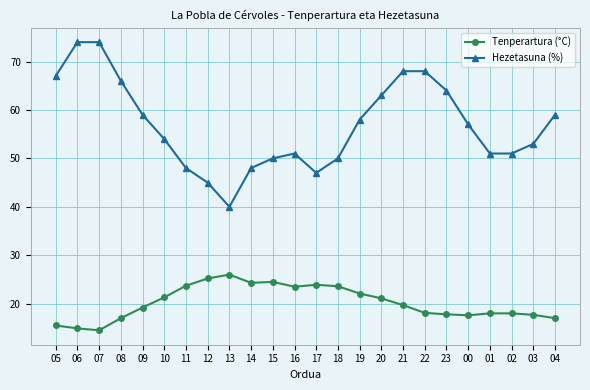

True or false: Tenperartura (°C) and Hezetasuna (%) cross at least once.

False